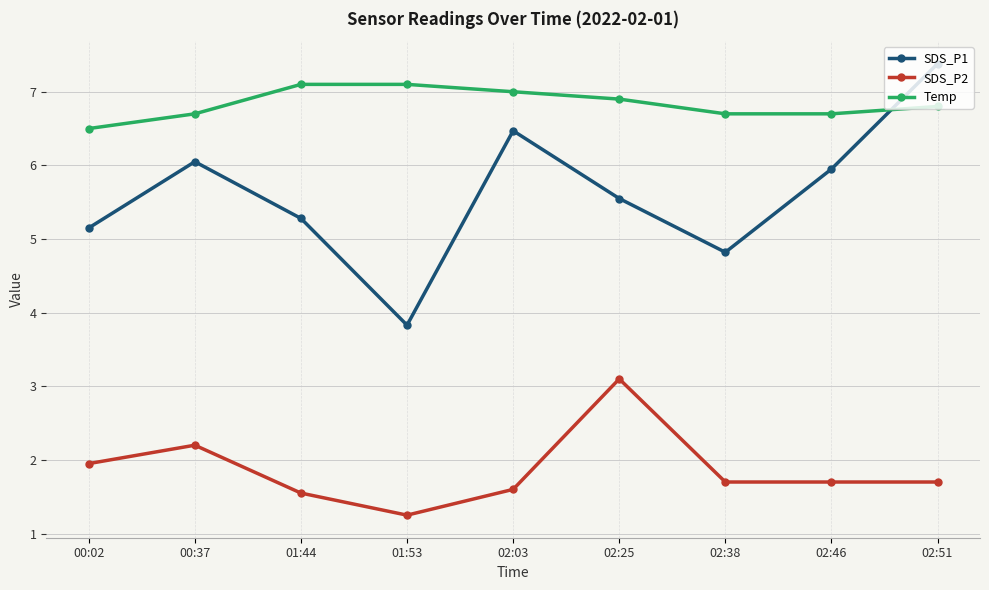

Where is Temp nearest to the value 6?

00:02